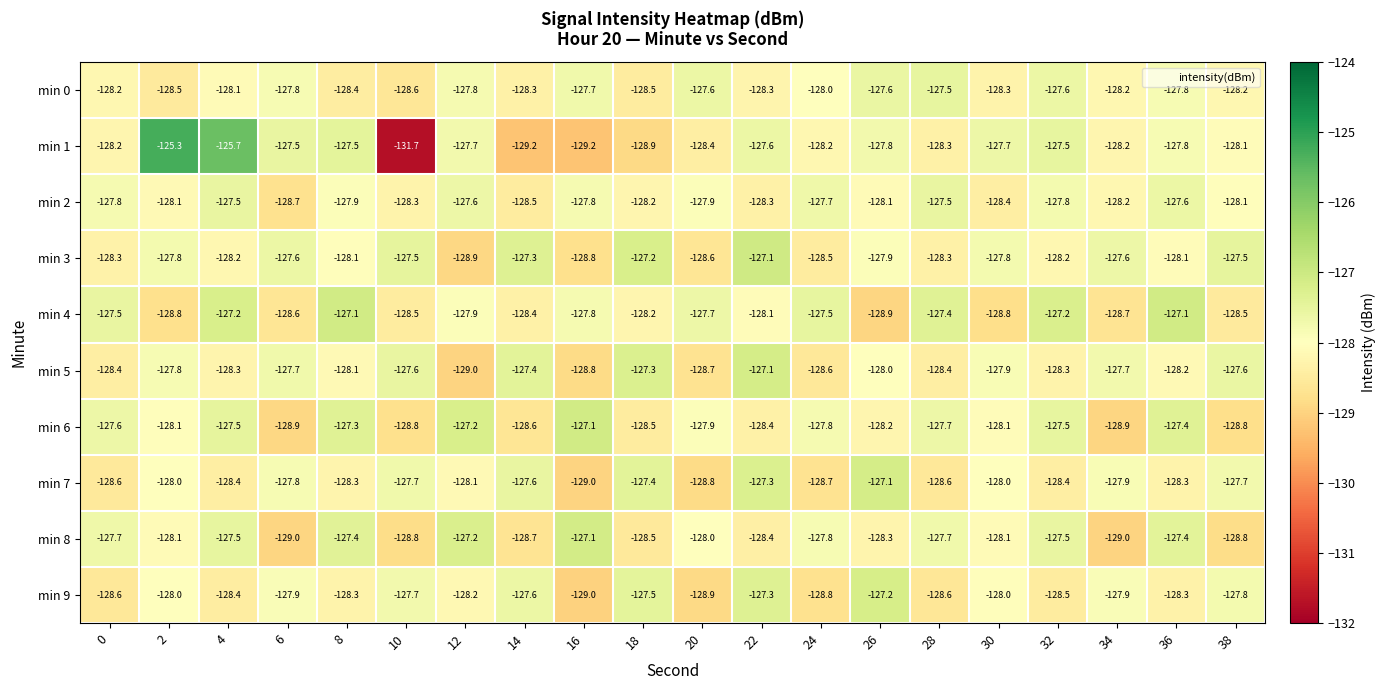

At which label is min 4 closest to -128?

12